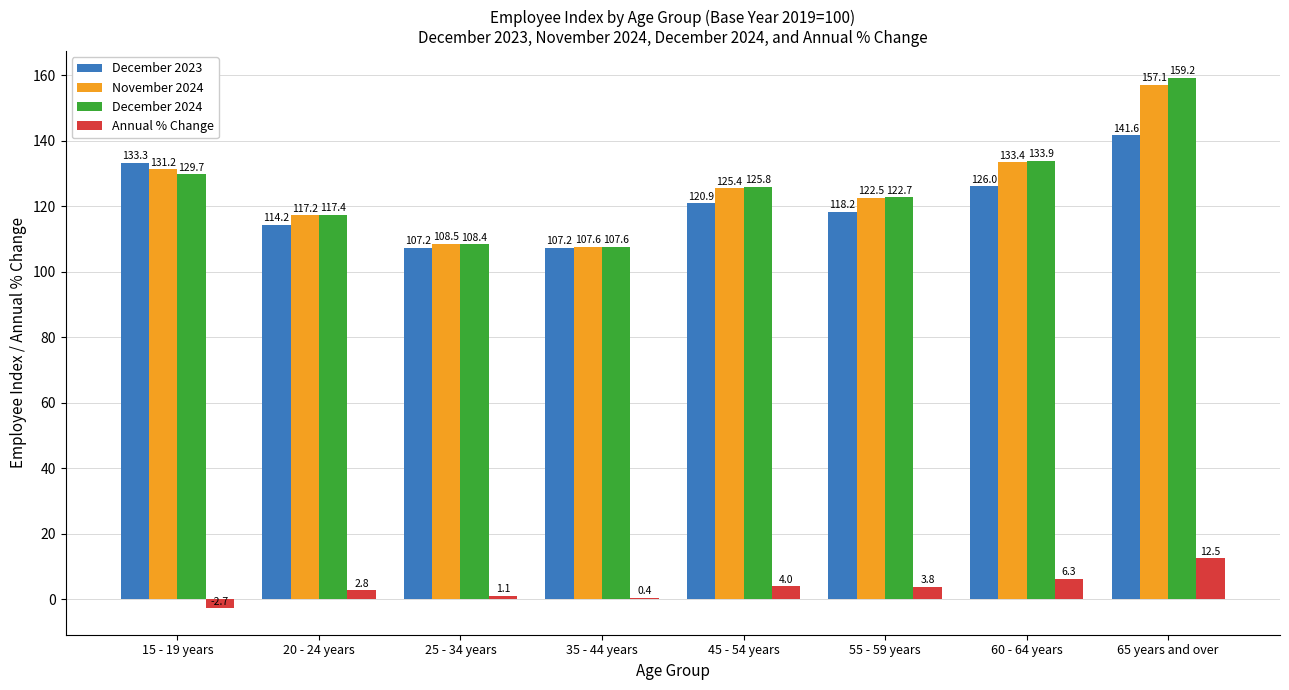

Which category has the highest value in the December 2024 series?

65 years and over